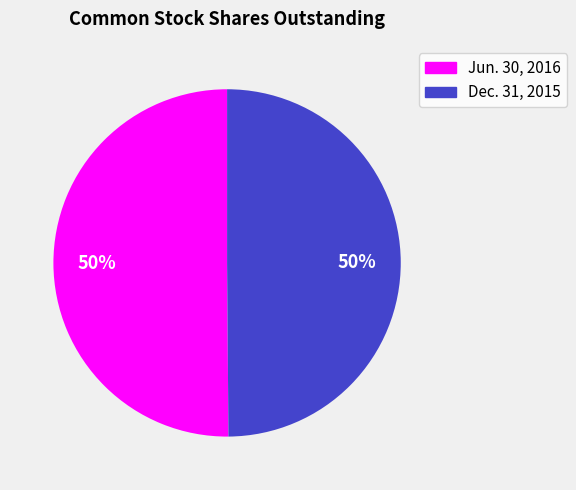

Do Jun. 30, 2016 and Dec. 31, 2015 together represent more than half of the pie?

Yes